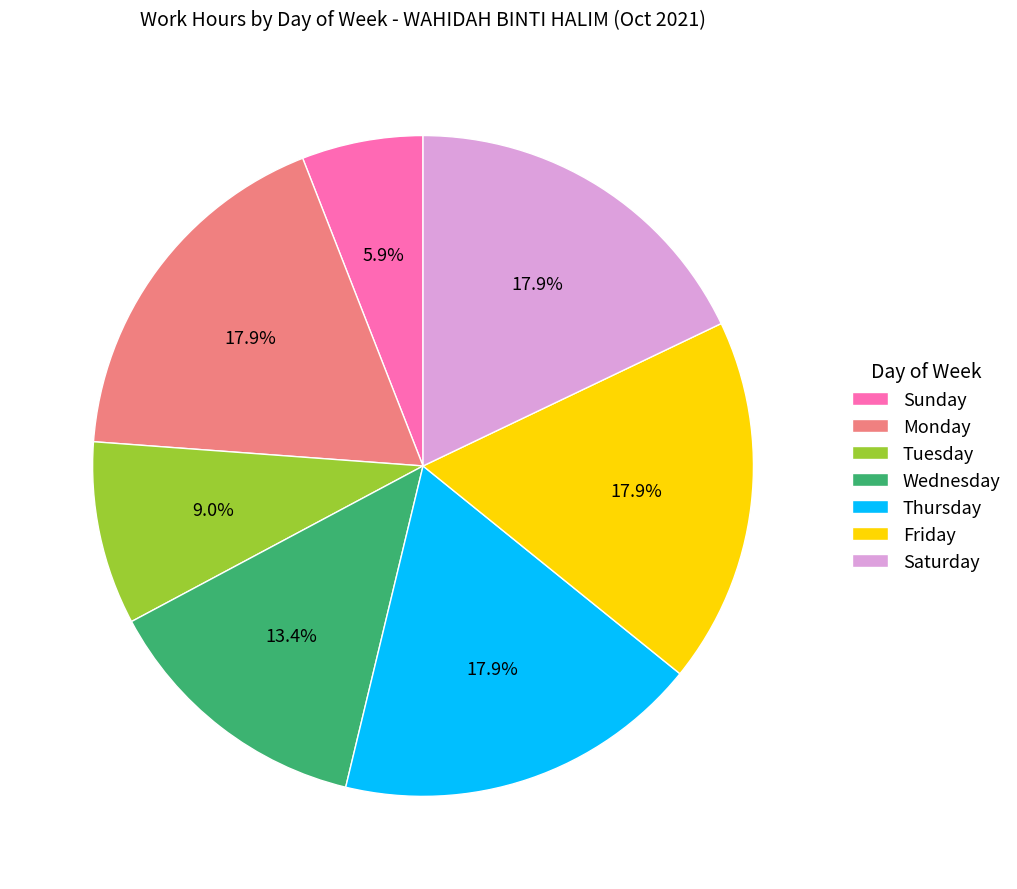

Does any single category account for the majority?

No